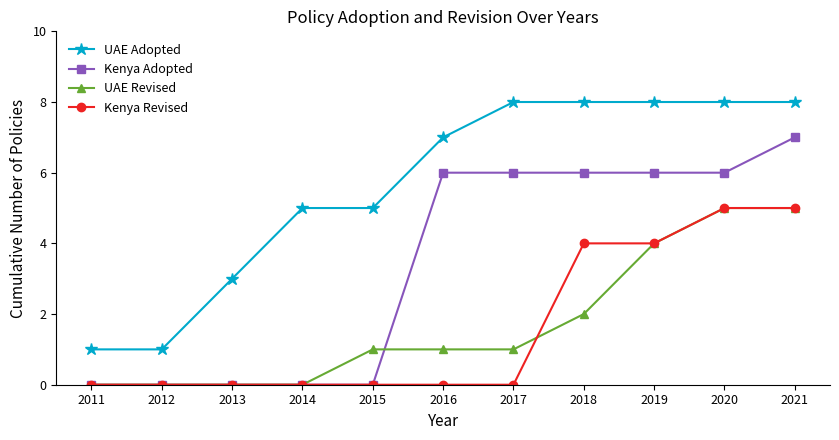

The Kenya Revised series shows -3 at 2014. True or false?

False